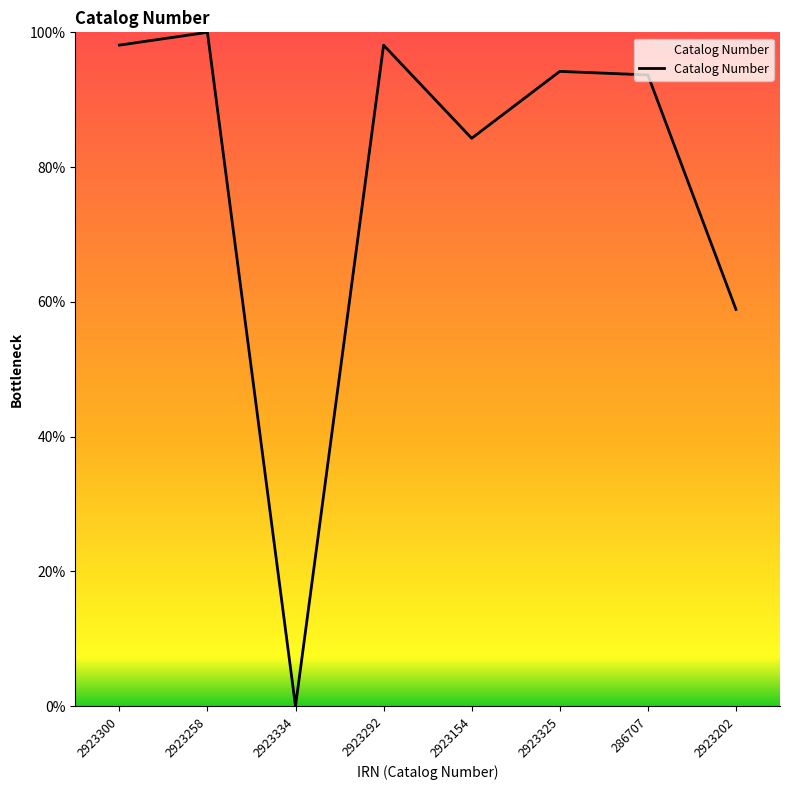

How many interior local valleys (lower than both neighbors) does the data have?

2